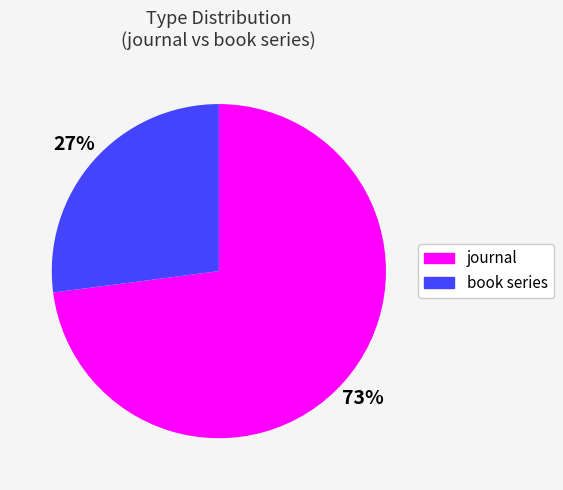

Is it true that journal is 73% of the pie?

True